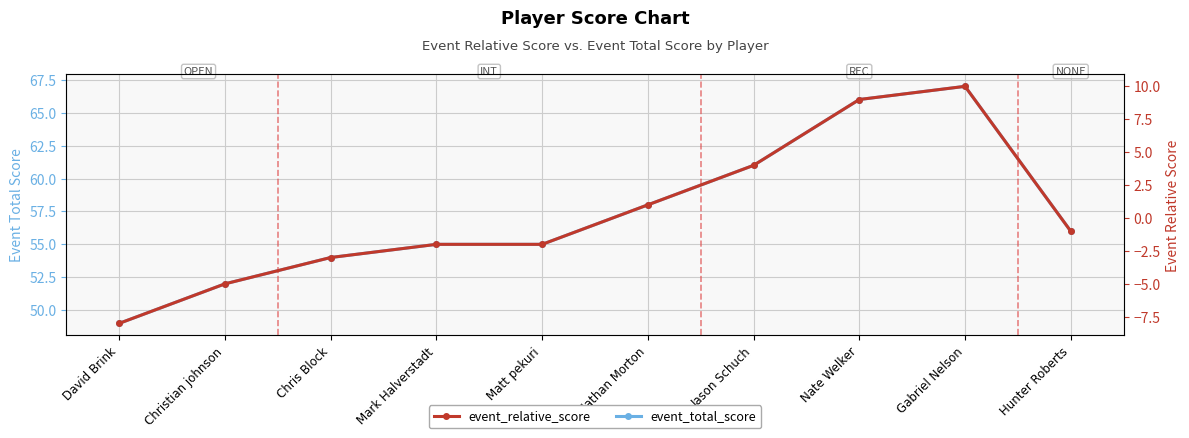

Rank the series by their maximum value, from lowest to highest.

event_relative_score, event_total_score